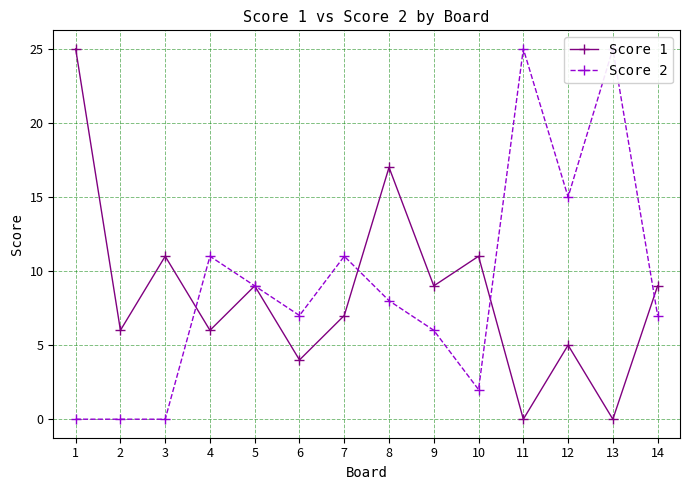

The value of Score 2 at 6 is 4. True or false?

False